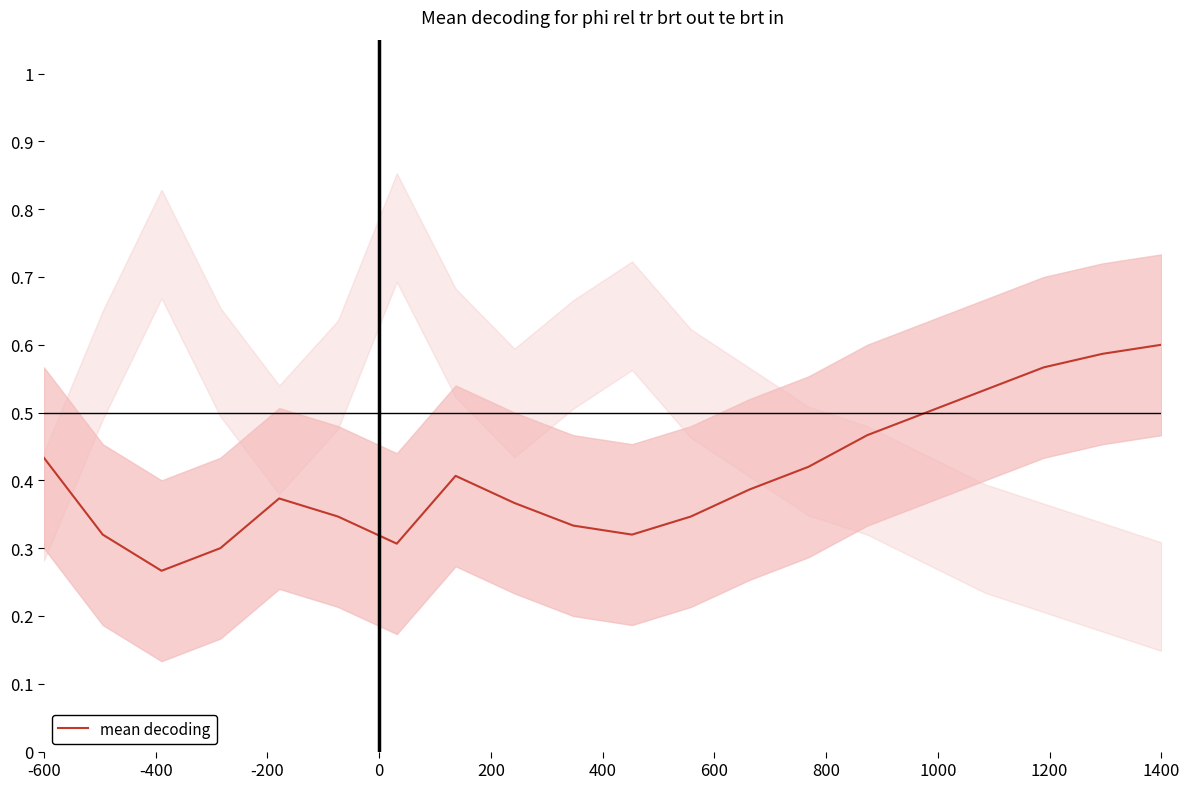

Reading right to left, list all the values displayed in this chart.

0.6	0.6	0.6	0.5	0.5	0.5	0.4	0.4	0.3	0.3	0.3	0.4	0.4	0.3	0.3	0.4	0.3	0.3	0.3	0.4